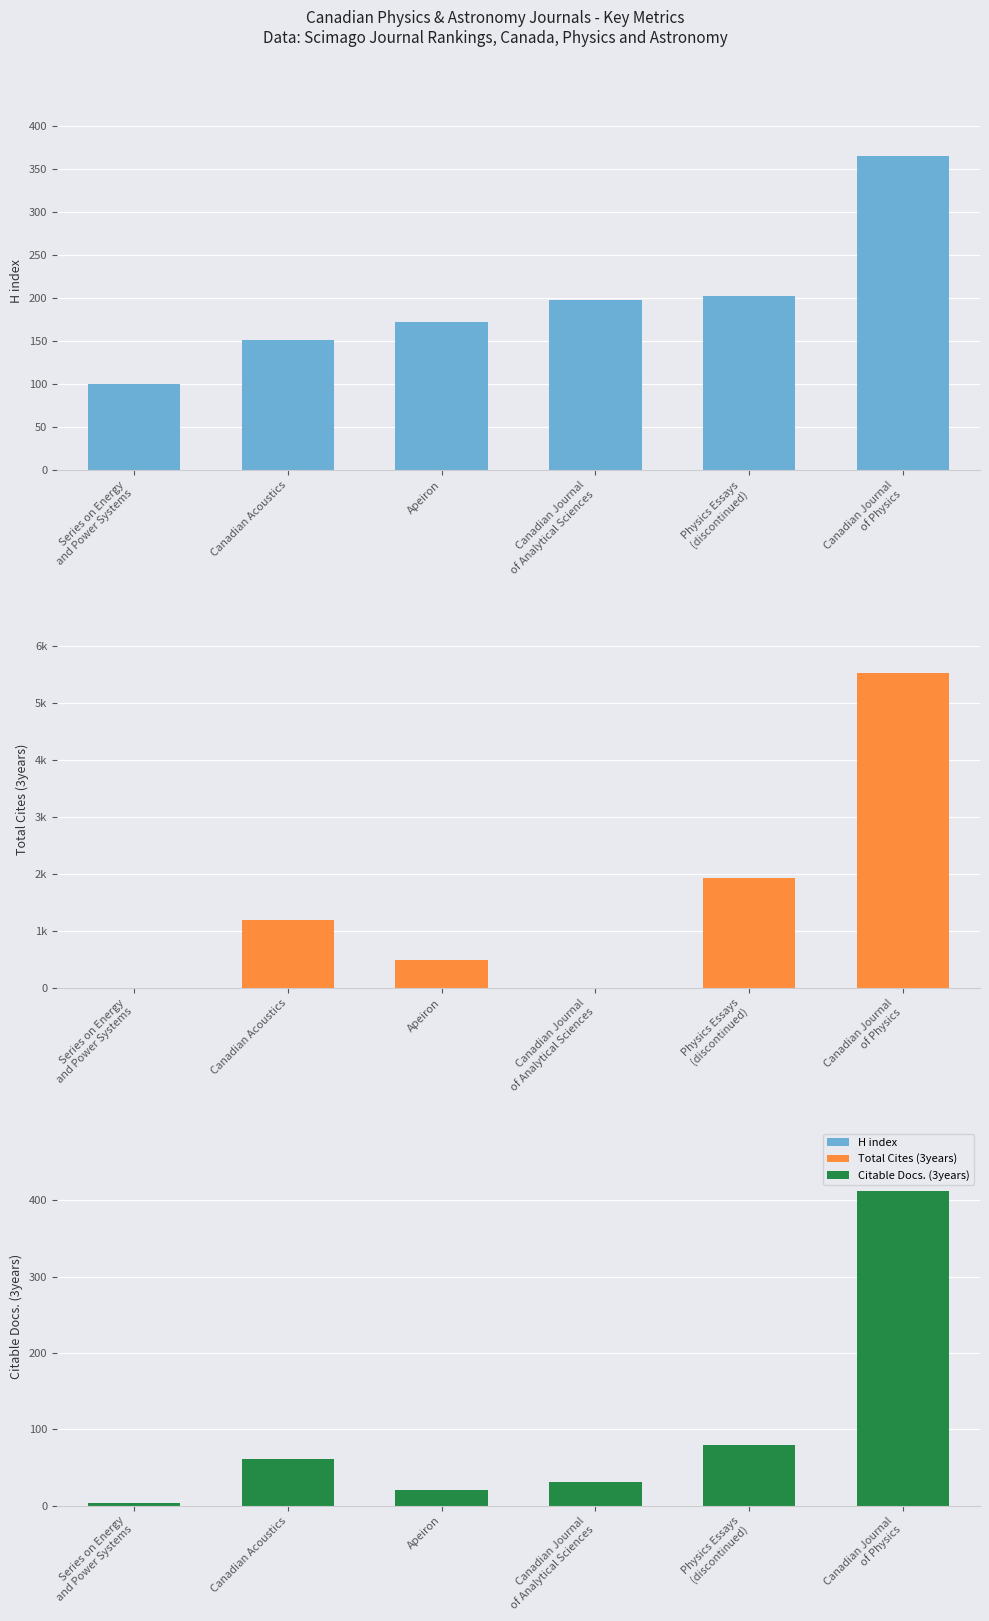

At which category does the chart reach its minimum across all series?

Series on Energy
and Power Systems